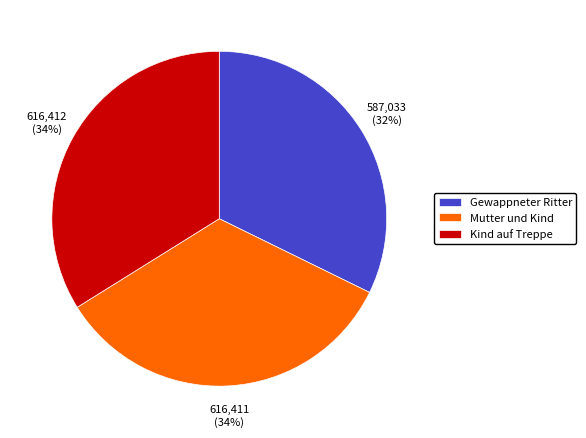

To the nearest percent, what percentage of the pie is Kind auf Treppe?

34%